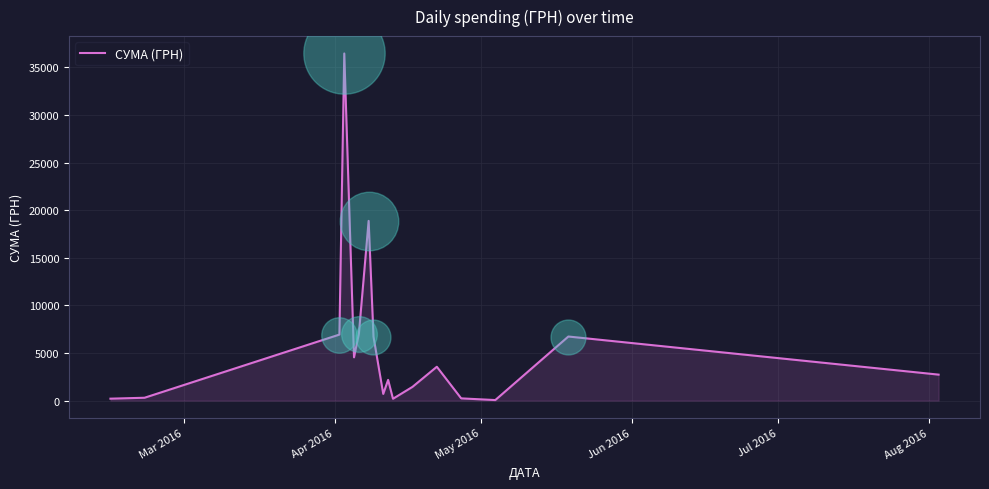

How many lines are shown in the chart?

1